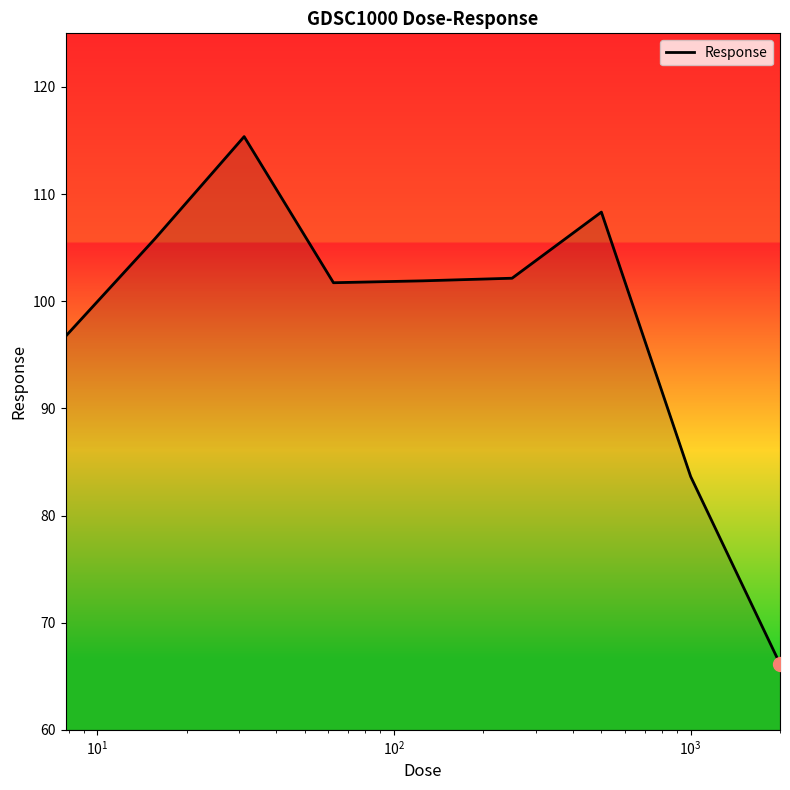

What is the difference between the maximum and minimum values?

49.2